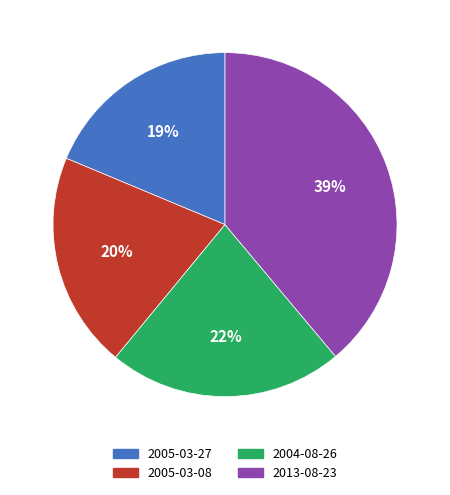

The 2005-03-08 slice represents 20% of the pie. True or false?

True